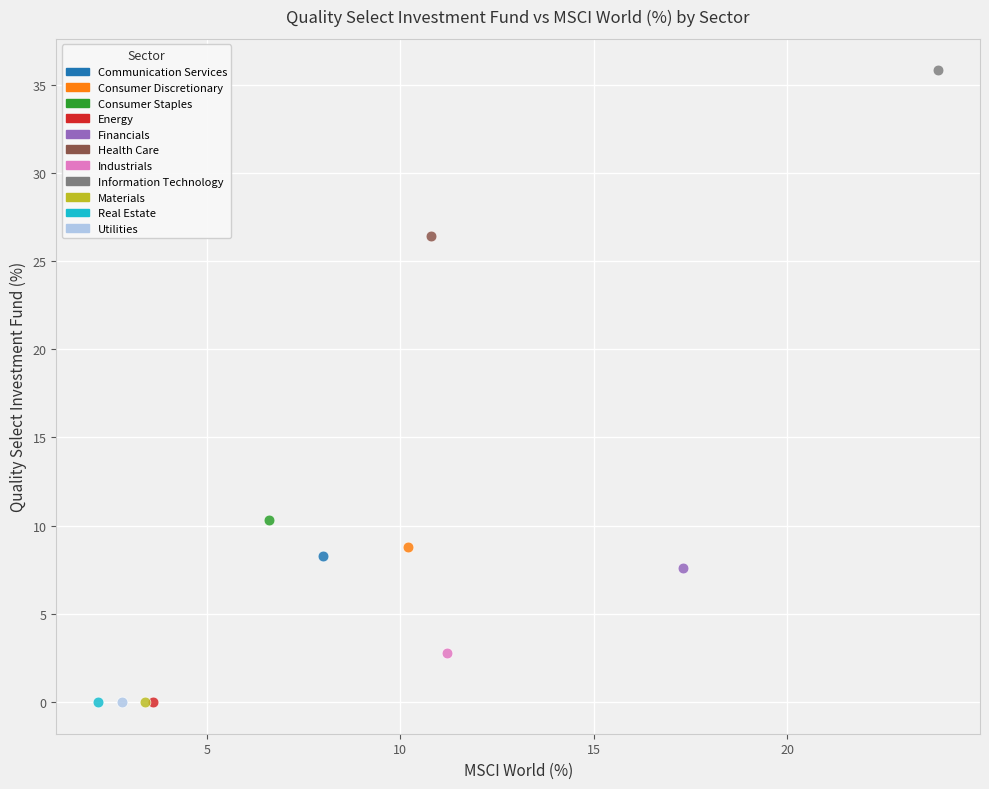

What are all the series names shown in the legend?

Communication Services, Consumer Discretionary, Consumer Staples, Energy, Financials, Health Care, Industrials, Information Technology, Materials, Real Estate, Utilities